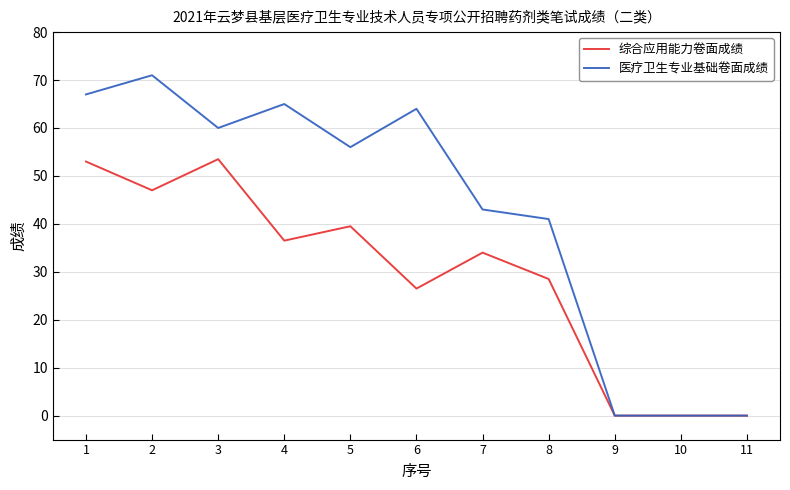

What is the maximum value shown in the chart?

71.0